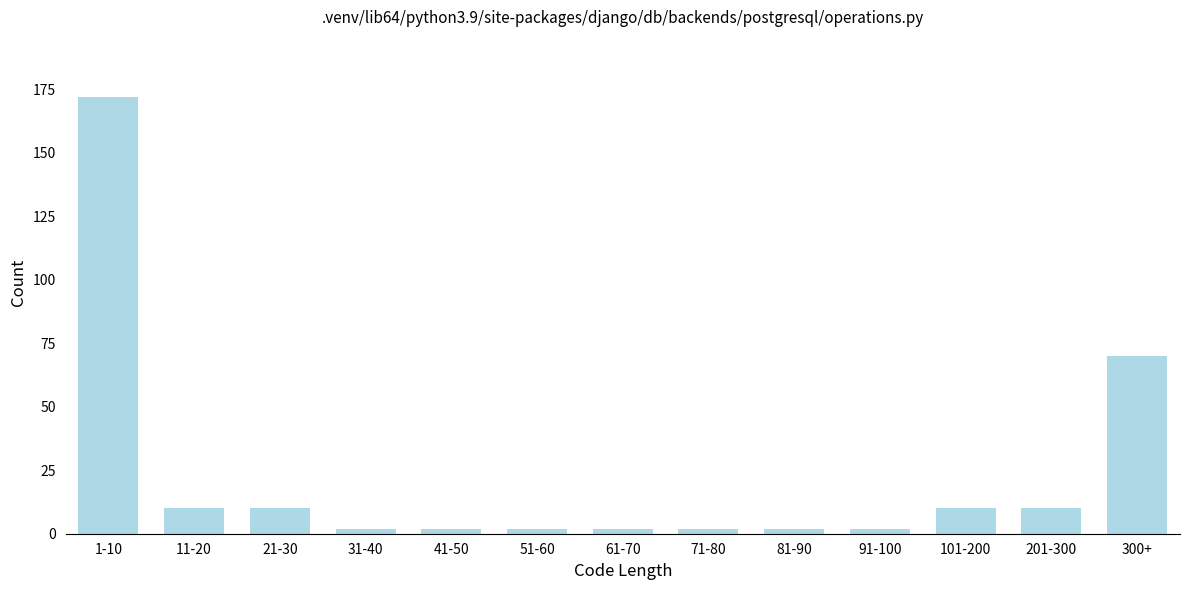

Reading left to right, extract all data points from this chart.

172	10	10	2	2	2	2	2	2	2	10	10	70